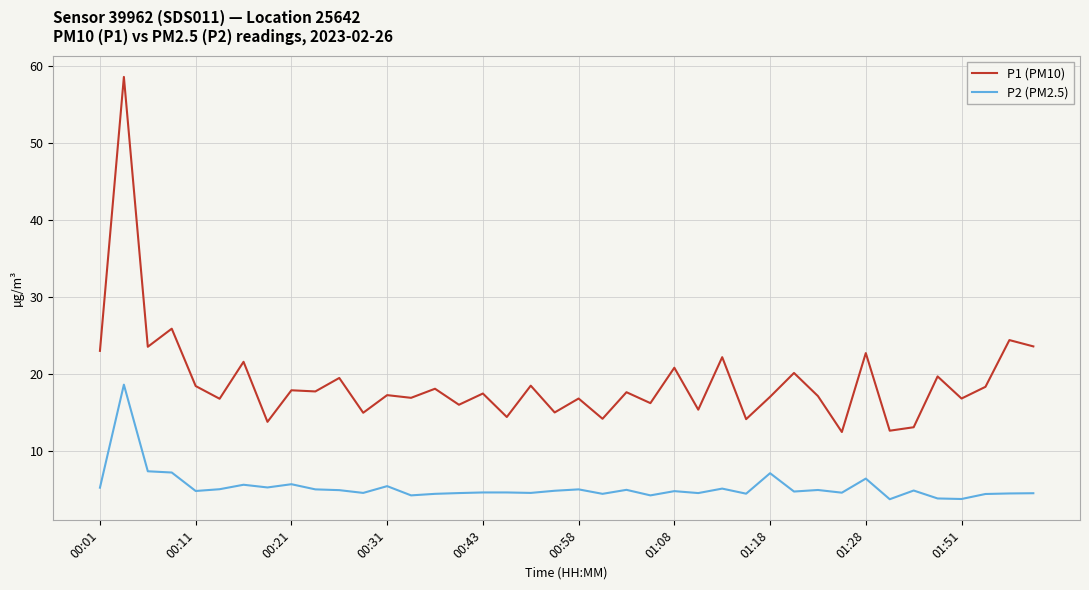

Which series has the largest total across all categories?

P1 (PM10)